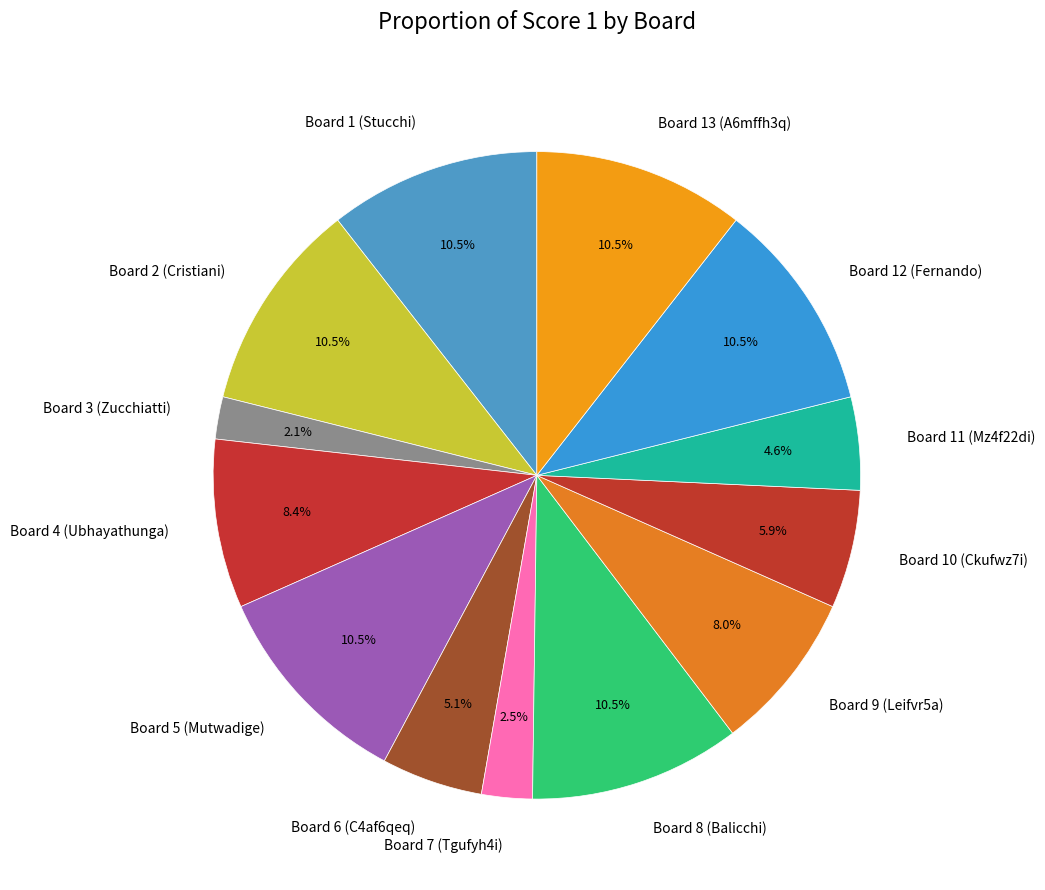

To the nearest percent, what portion does Board 6 (C4af6qeq) represent?

5%